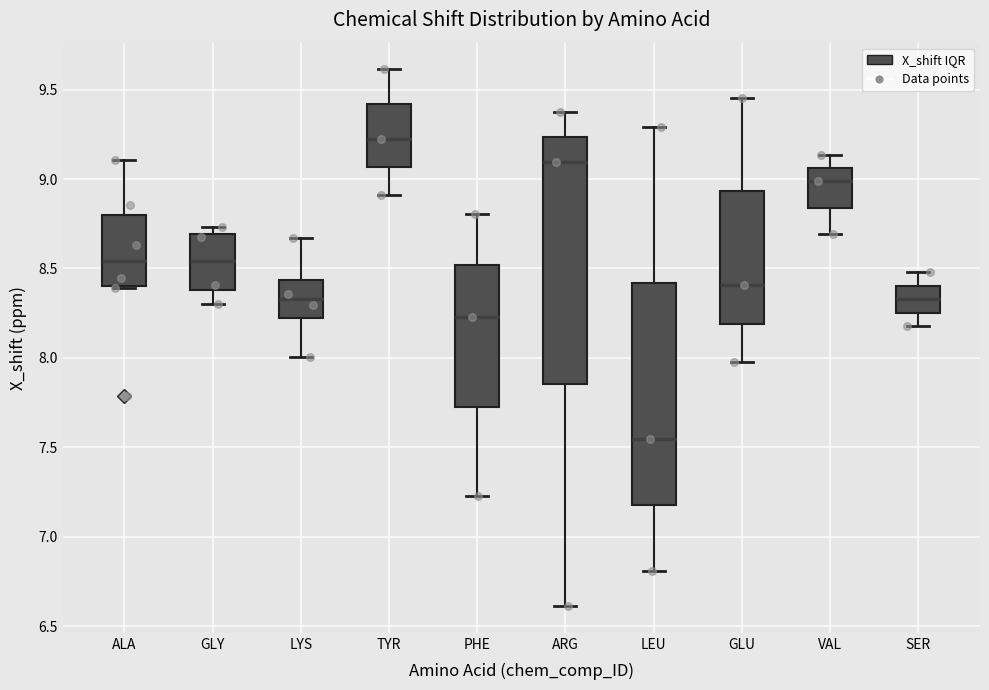

Which box has the lowest median line?

LEU